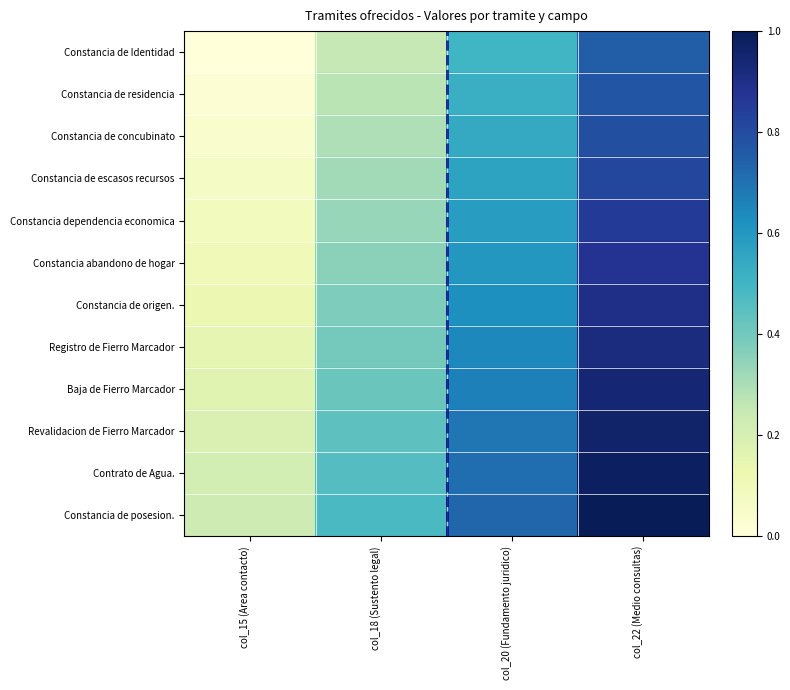

What is the maximum value shown in the chart?

1.0